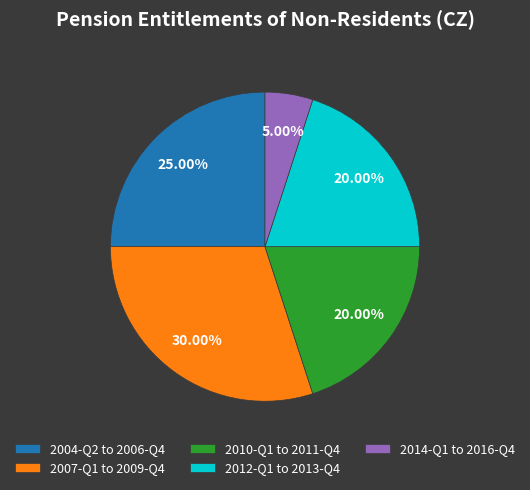

Combined, do 2004-Q2 to 2006-Q4 and 2010-Q1 to 2011-Q4 account for over 50%?

No